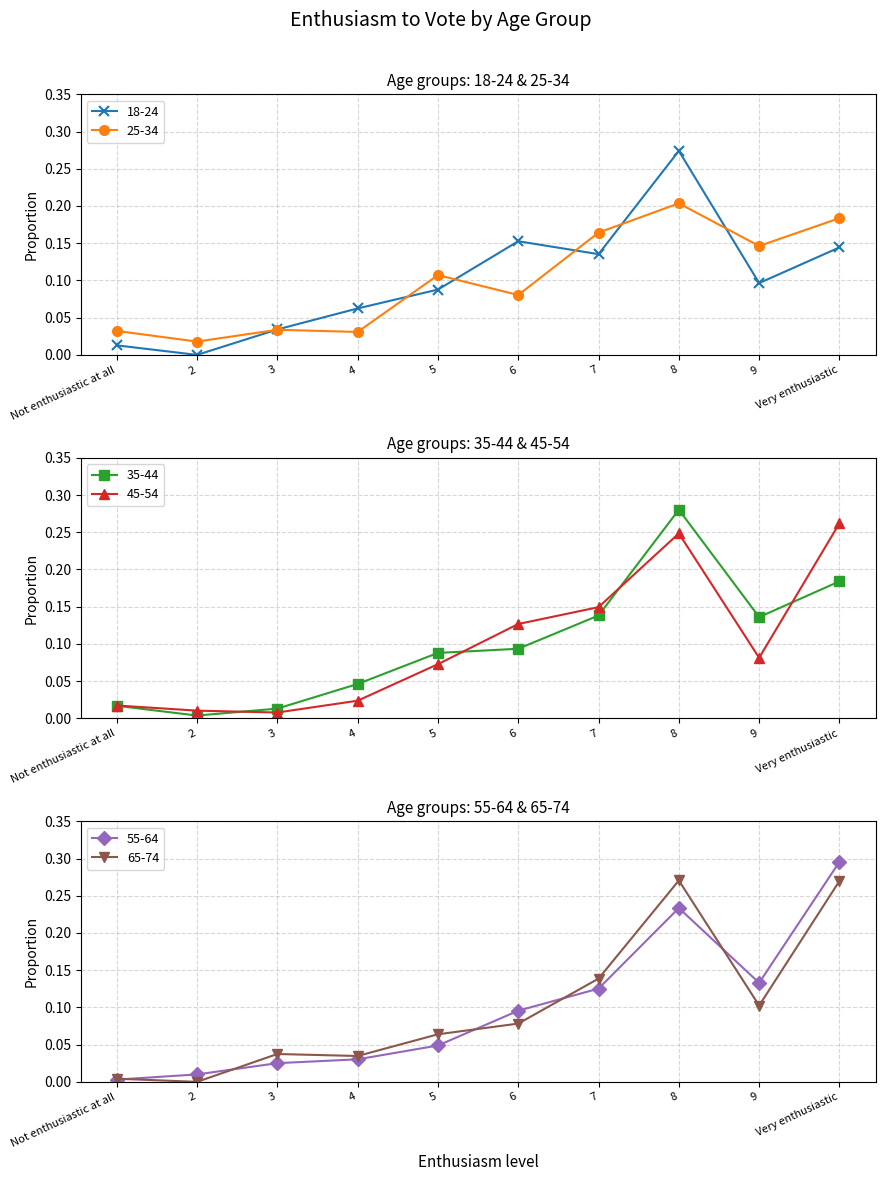

At 8, list the series in order from smallest to largest.

25-34, 55-64, 45-54, 65-74, 18-24, 35-44